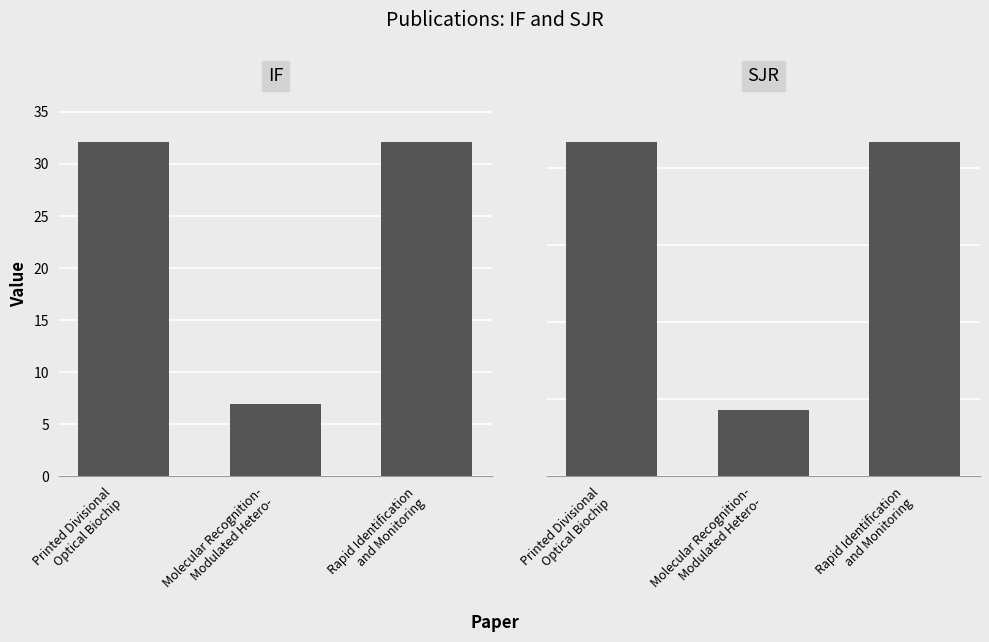

What is the sum of all IF values?

71.2